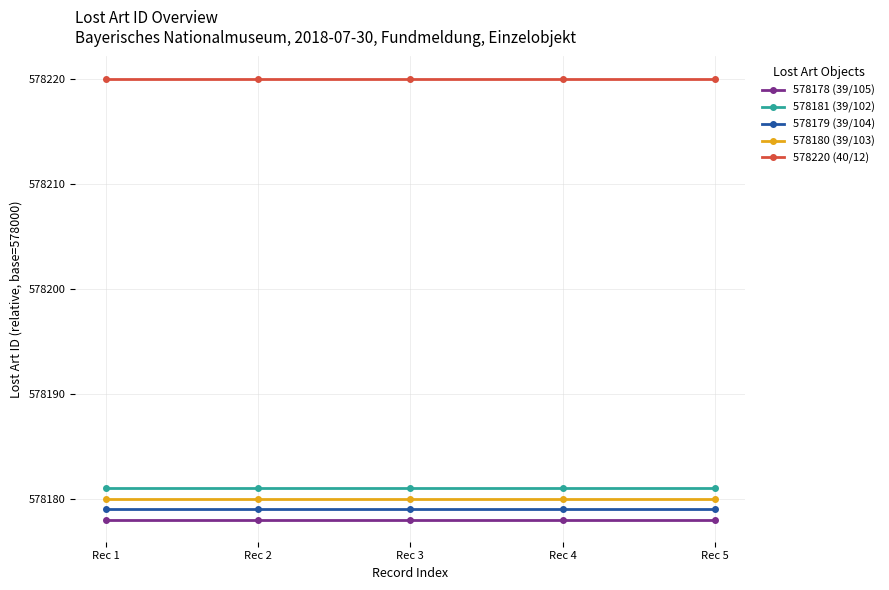

What are all the series names shown in the legend?

578178 (39/105), 578181 (39/102), 578179 (39/104), 578180 (39/103), 578220 (40/12)